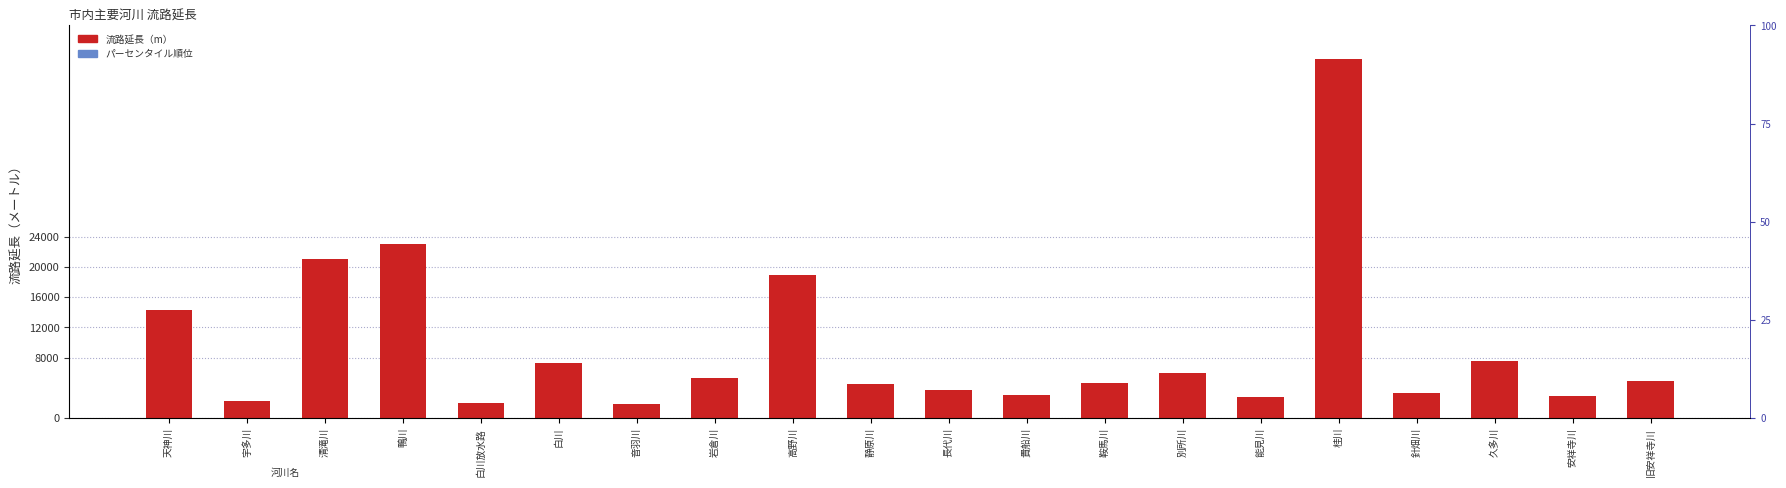

What is the difference between the second highest and second lowest values?

21044